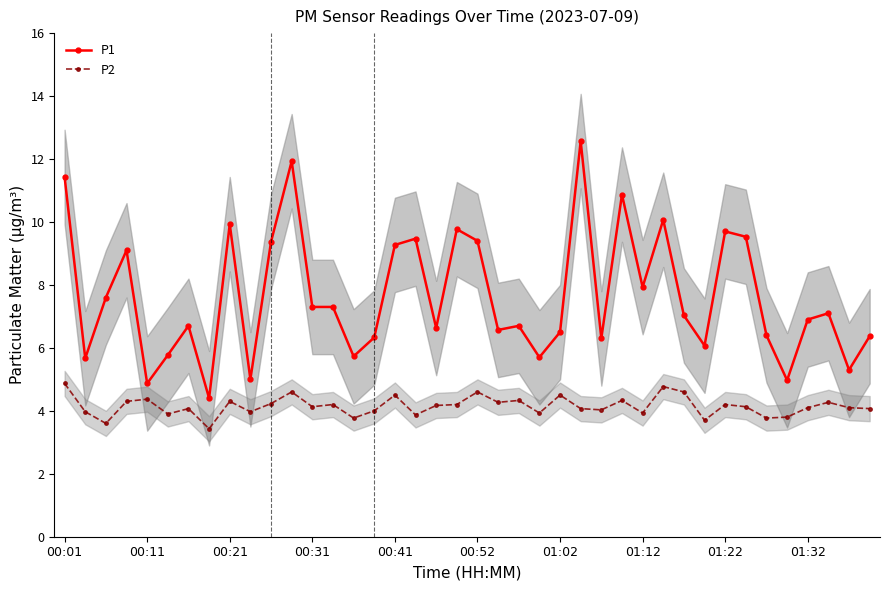

True or false: P2 has more than 2 interior local peaks.

True